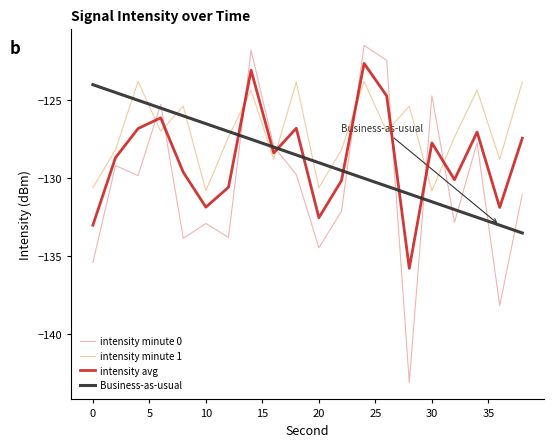

What is the lowest value of the intensity minute 1 series?

-130.8